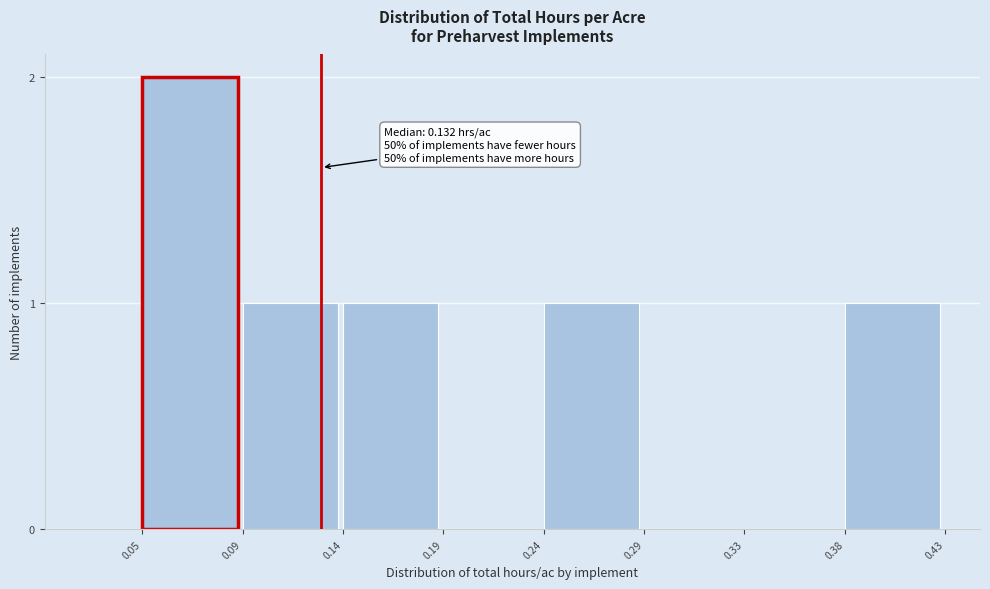

Reading left to right, extract all data points from this chart.

0.05=2	0.09=1	0.14=1	0.19=0	0.24=1	0.29=0	0.33=0	0.38=1